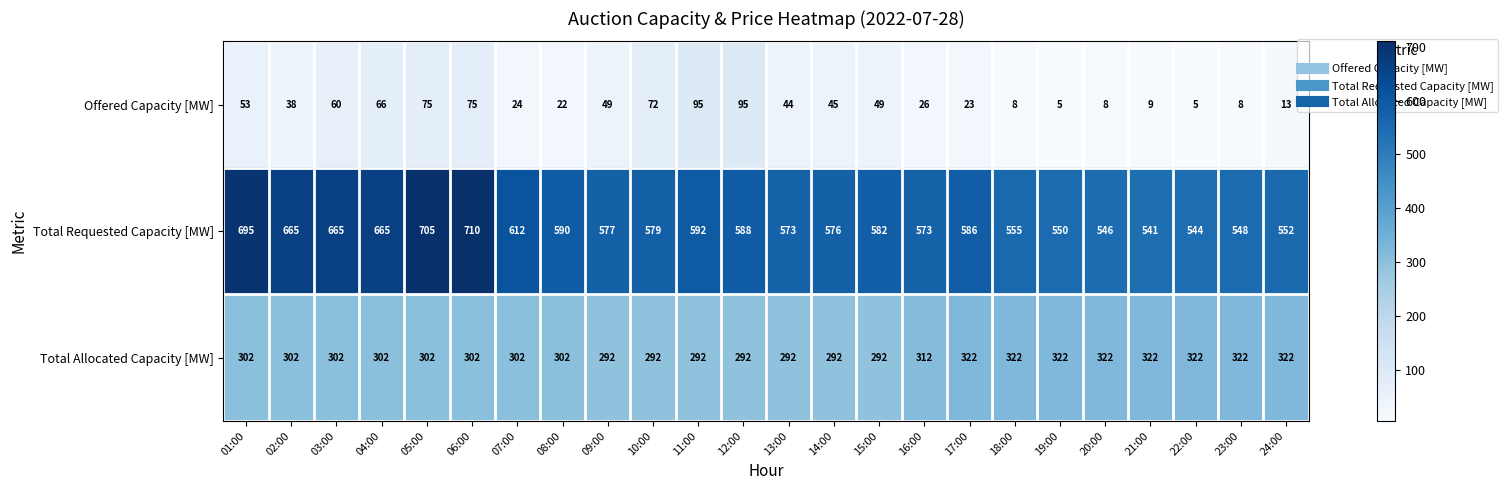

Rank the series by their average value, from highest to lowest.

Total Requested Capacity [MW], Total Allocated Capacity [MW], Offered Capacity [MW]